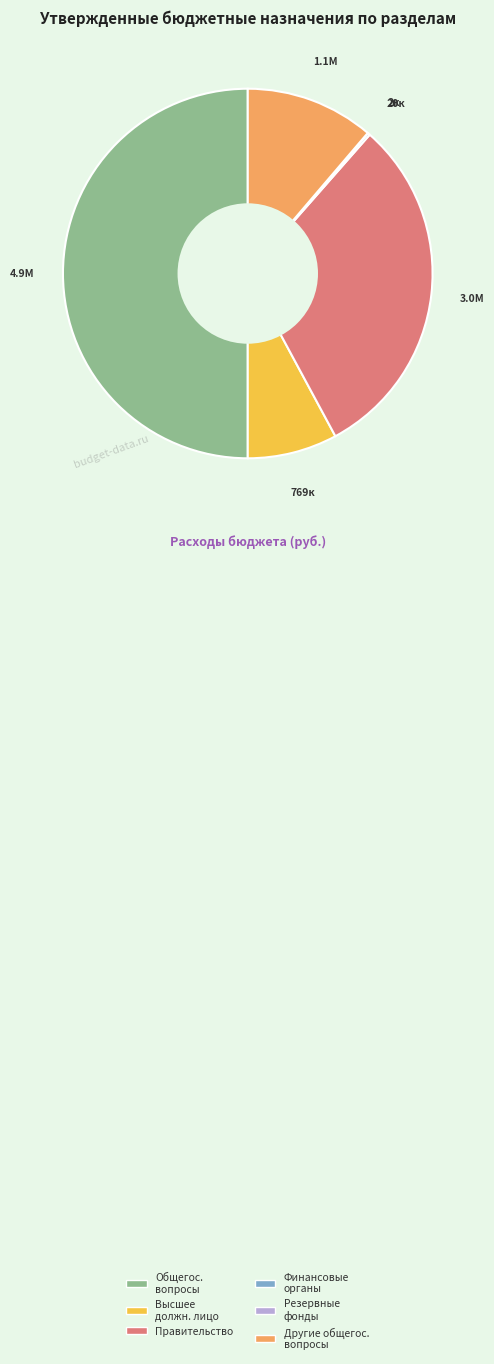

How many segments does this pie chart have?

6